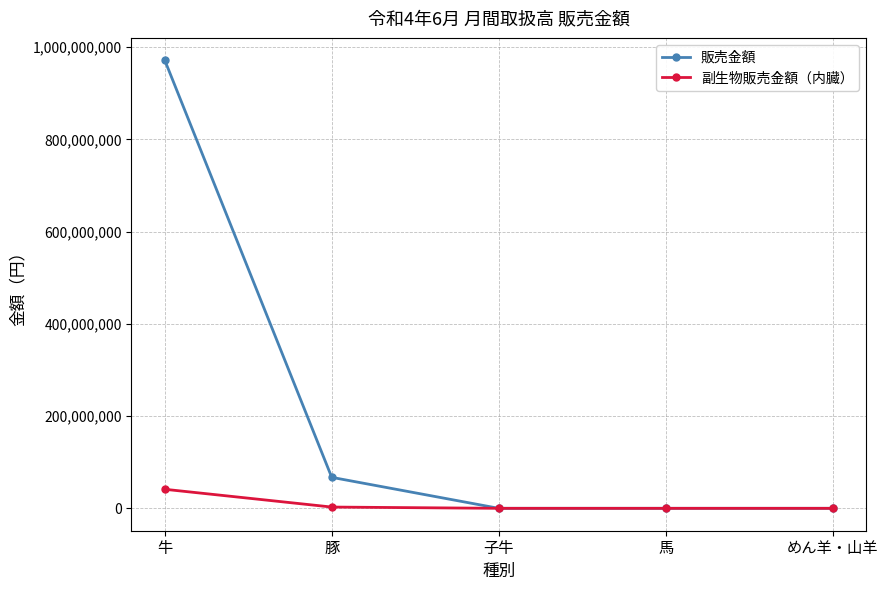

Is this an area chart (filled region under the line)?

No